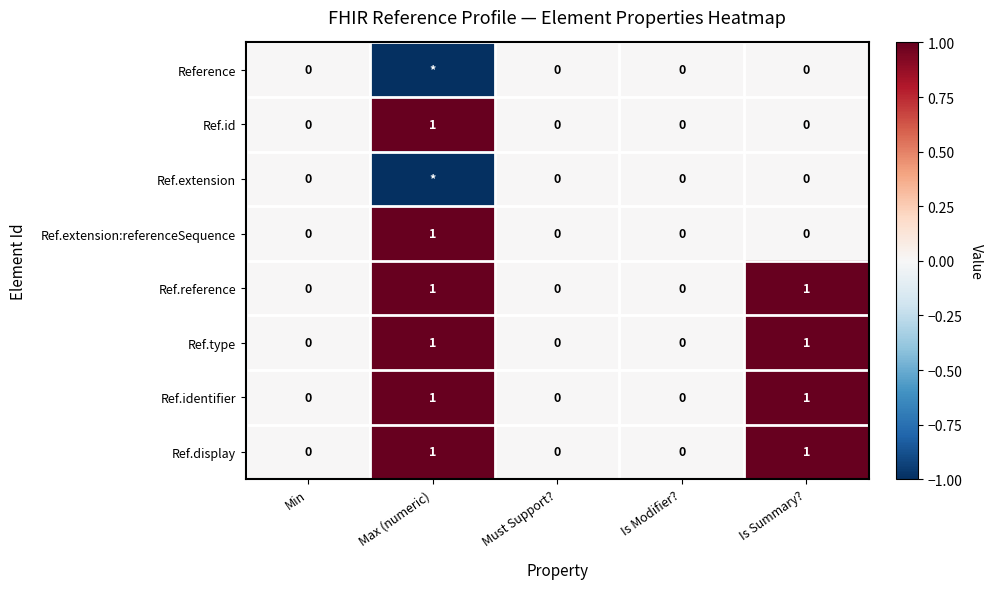

The Ref.reference series shows 0 at Max (numeric). True or false?

False